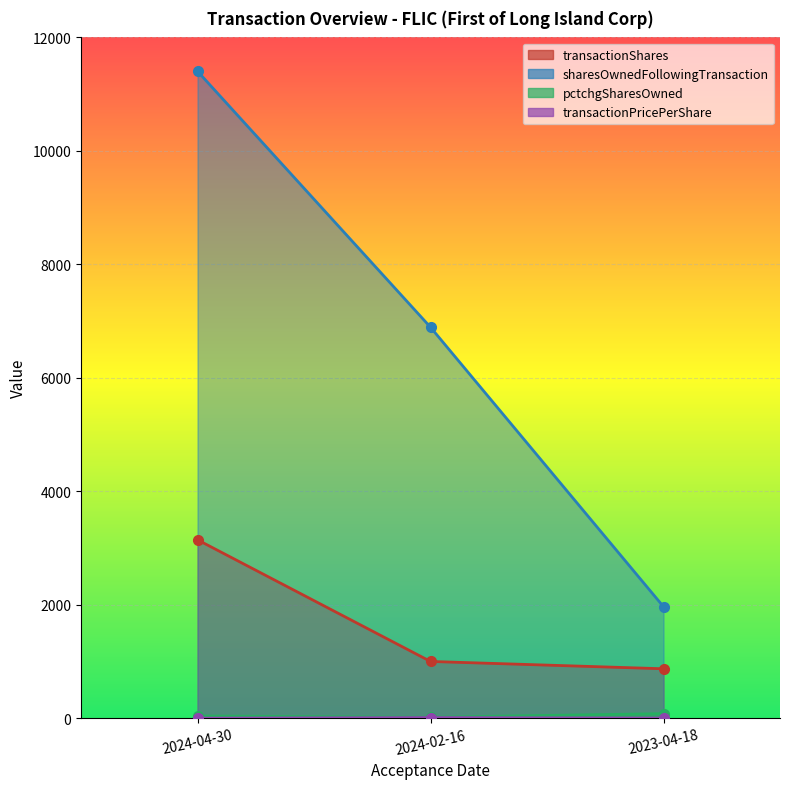

At which category does the chart reach its minimum across all series?

2024-04-30